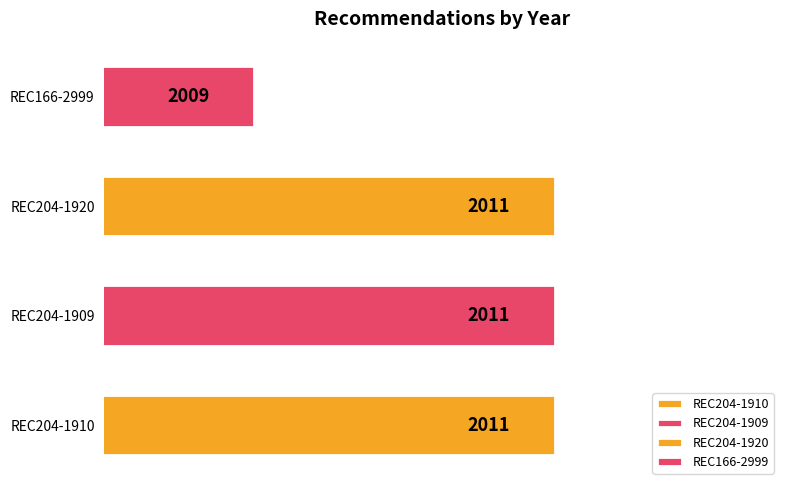

What is the ratio of the value at REC166-2999 to the value at REC204-1910?

1.0